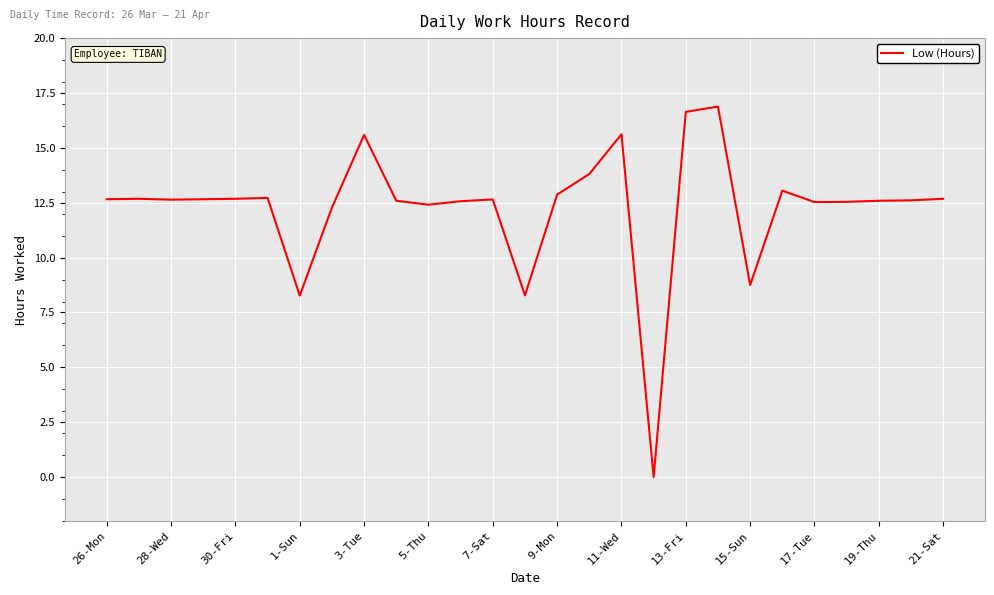

What is the maximum value shown in the chart?

16.9